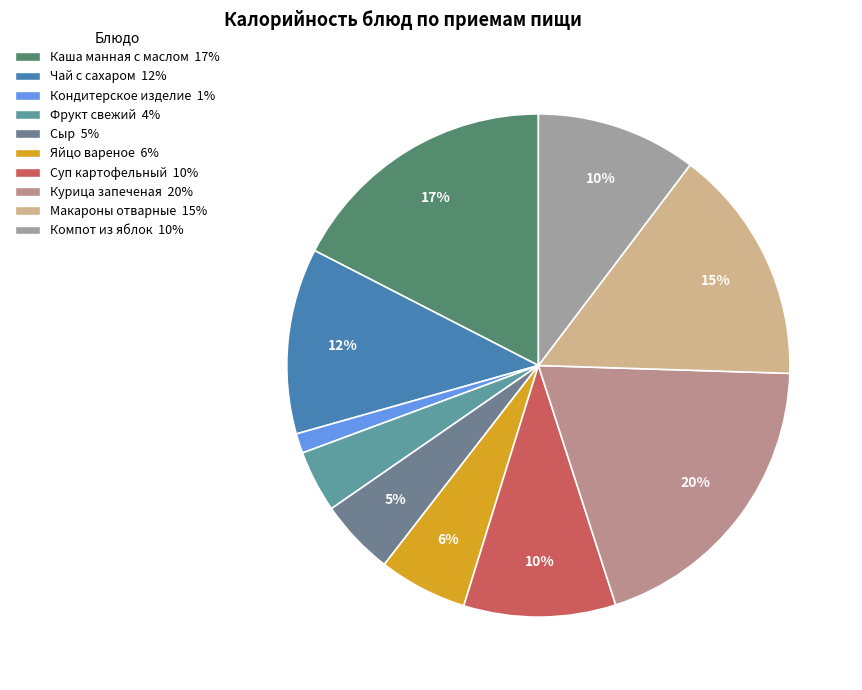

Count the number of slices in the pie.

10